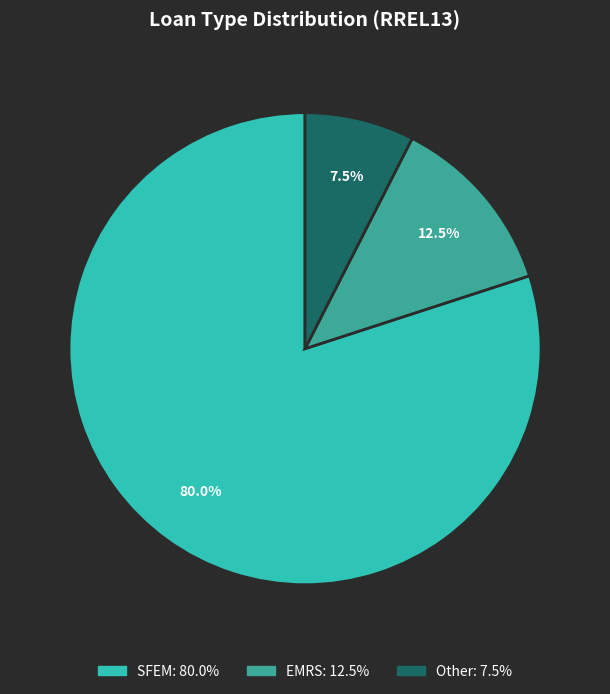

To the nearest percent, what is the average slice percentage?

33%